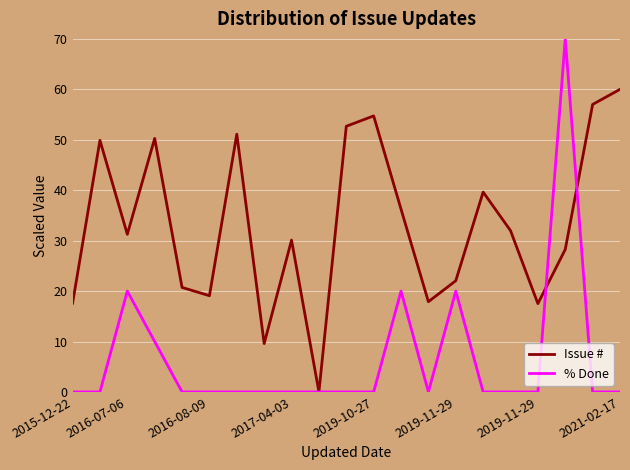

Does the chart have visible grid lines?

Yes